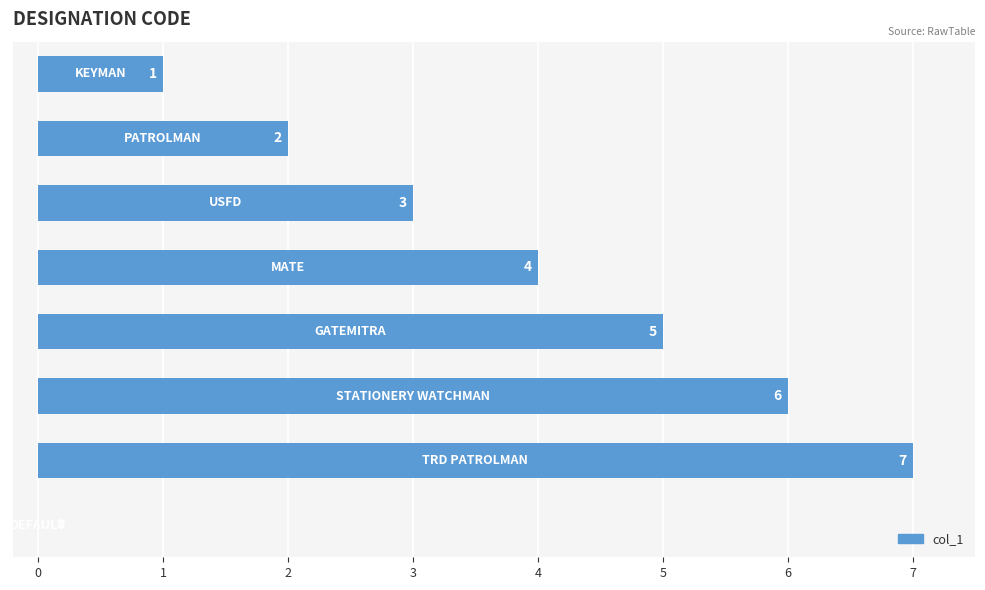

How many values are between 2 and 6?

5